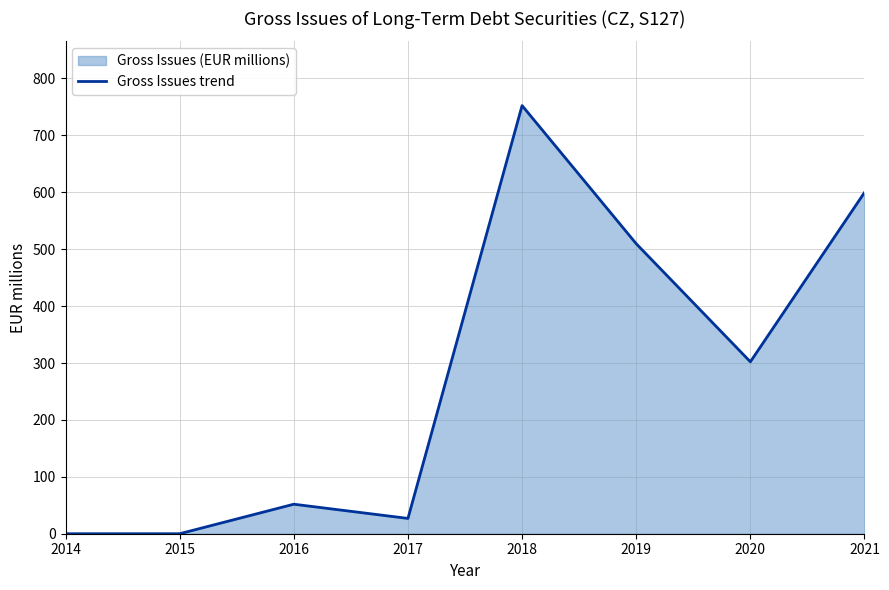

What is the change in value from 2019 to 2021?

+90.1